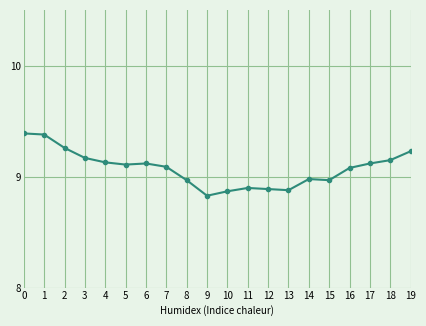

True or false: the data has more than 1 interior local peaks.

True